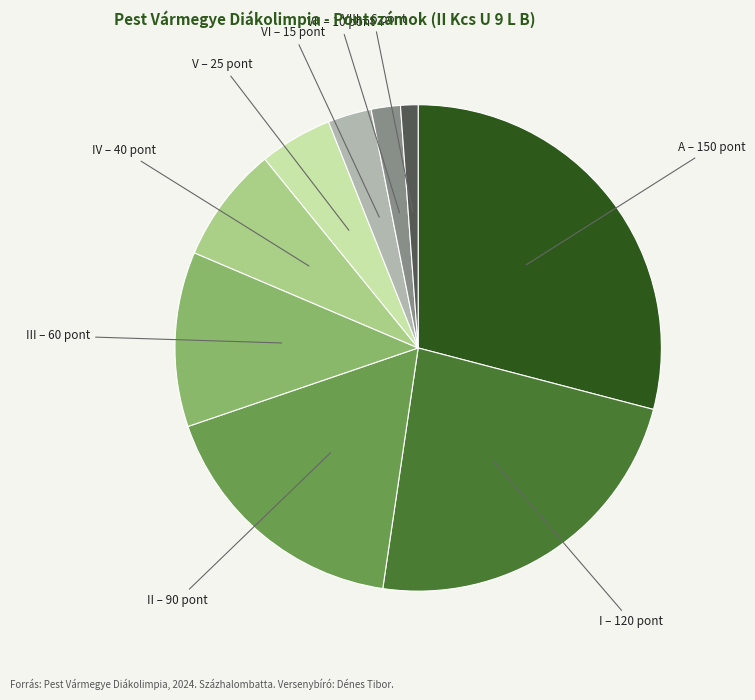

Count the number of slices in the pie.

9